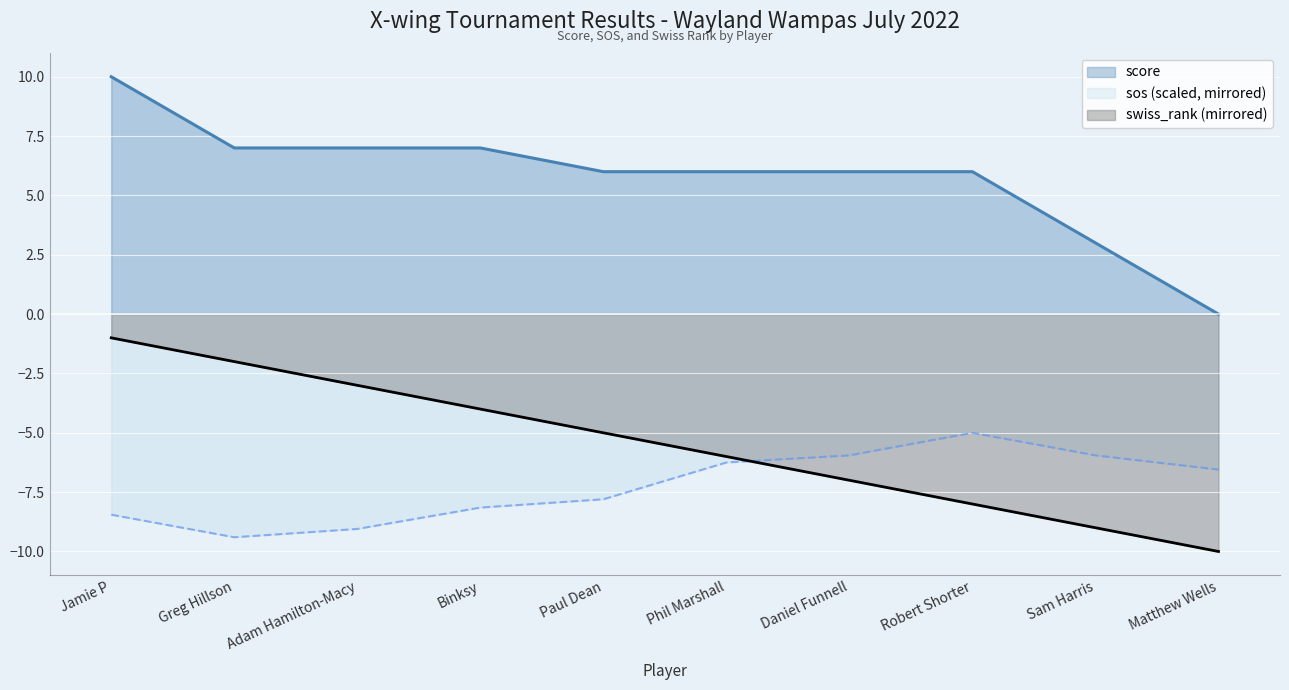

Reading right to left, transcribe all the data shown in this chart.

score: Matthew Wells=0.0	Sam Harris=3.0	Robert Shorter=6.0	Daniel Funnell=6.0	Phil Marshall=6.0	Paul Dean=6.0	Binksy=7.0	Adam Hamilton-Macy=7.0	Greg Hillson=7.0	Jamie P=10.0
sos: Matthew Wells=-6.6	Sam Harris=-5.9	Robert Shorter=-5.0	Daniel Funnell=-5.9	Phil Marshall=-6.2	Paul Dean=-7.8	Binksy=-8.1	Adam Hamilton-Macy=-9.1	Greg Hillson=-9.4	Jamie P=-8.4
swiss_rank: Matthew Wells=-10.0	Sam Harris=-9.0	Robert Shorter=-8.0	Daniel Funnell=-7.0	Phil Marshall=-6.0	Paul Dean=-5.0	Binksy=-4.0	Adam Hamilton-Macy=-3.0	Greg Hillson=-2.0	Jamie P=-1.0